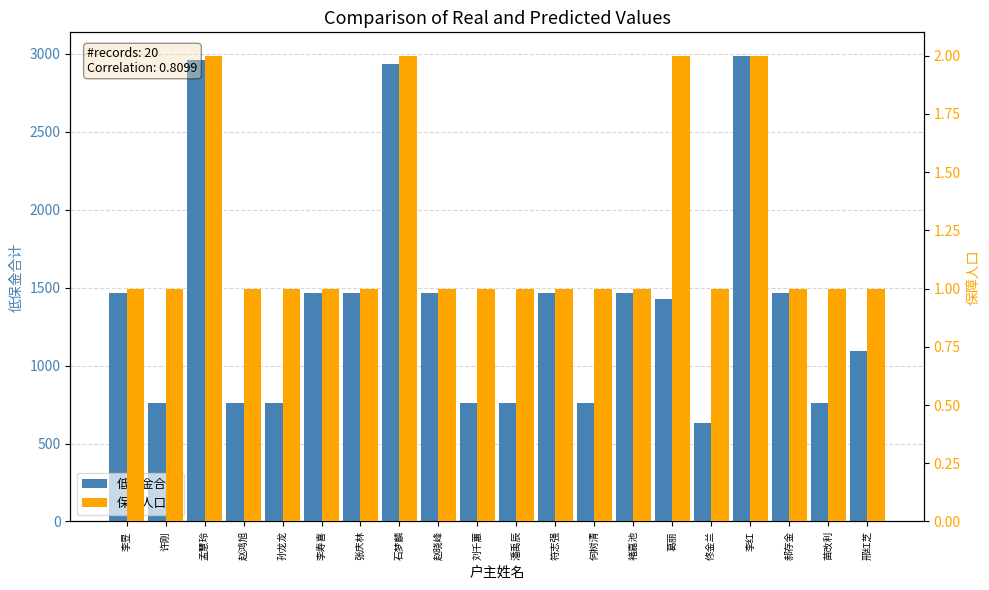

What is the total value across all series at 赵晓峰?

1469